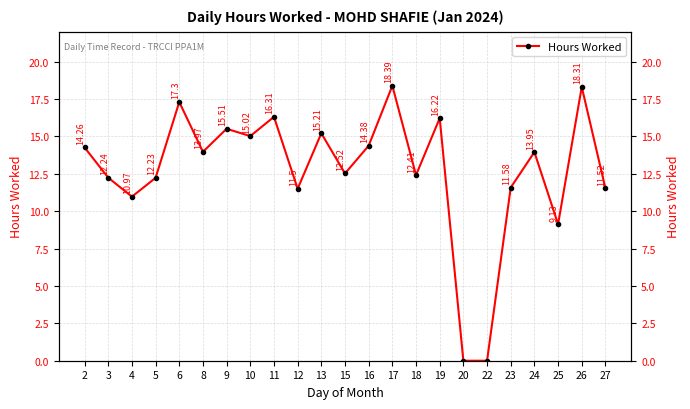

At which label is the value closest to 9?

25